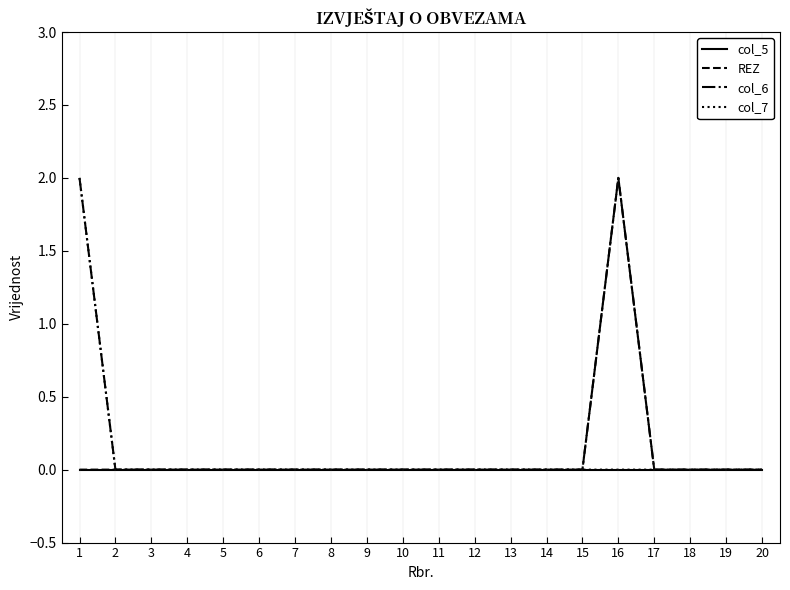

True or false: col_6 has a value of 1 at 10.

False